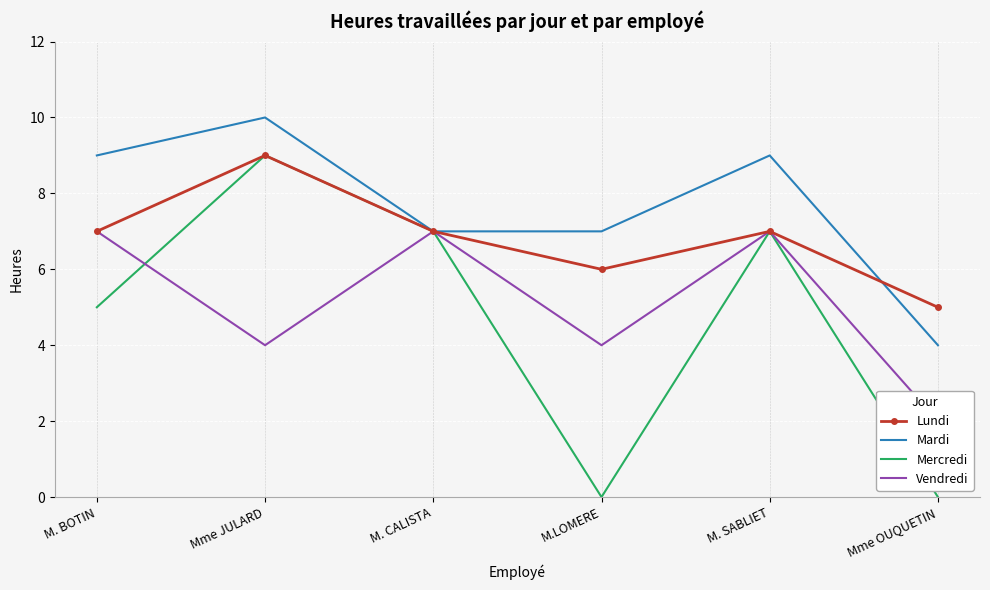

At which category is the sum across all series the highest?

Mme JULARD